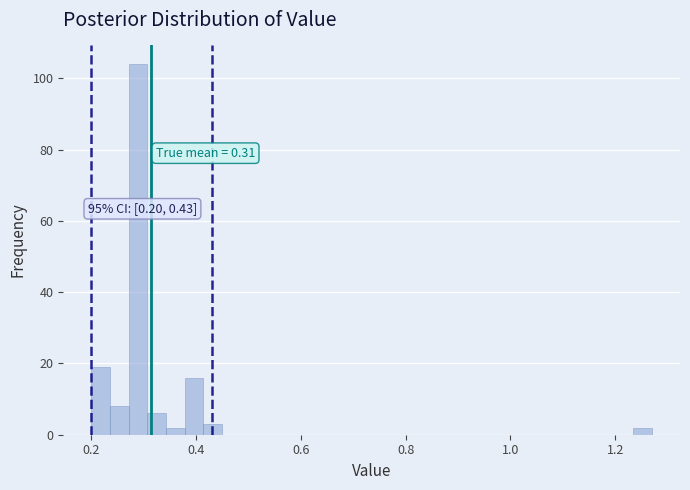

Read against the x-axis, roughly where is the centre of the tallest bar?

0.28